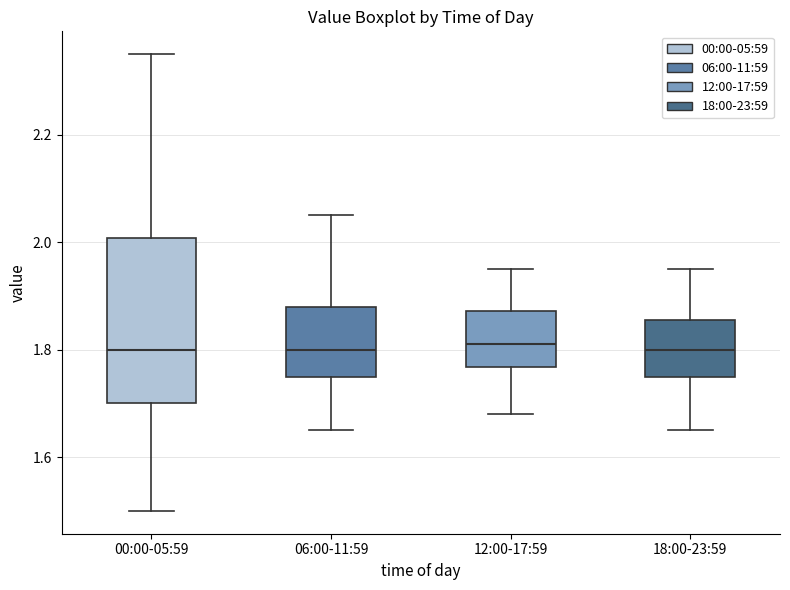

Reading left to right, read every box against the y-axis: the position of its median line, the range the box covers, and the ends of its whiskers. The values are not printed on the chart, so give them approximately, as read against the axis.

00:00-05:59: median 1.80, box 1.70 to 2.00, whiskers 1.50 to 2.36
06:00-11:59: median 1.80, box 1.76 to 1.88, whiskers 1.66 to 2.06
12:00-17:59: median 1.82, box 1.76 to 1.88, whiskers 1.68 to 1.96
18:00-23:59: median 1.80, box 1.76 to 1.86, whiskers 1.66 to 1.96